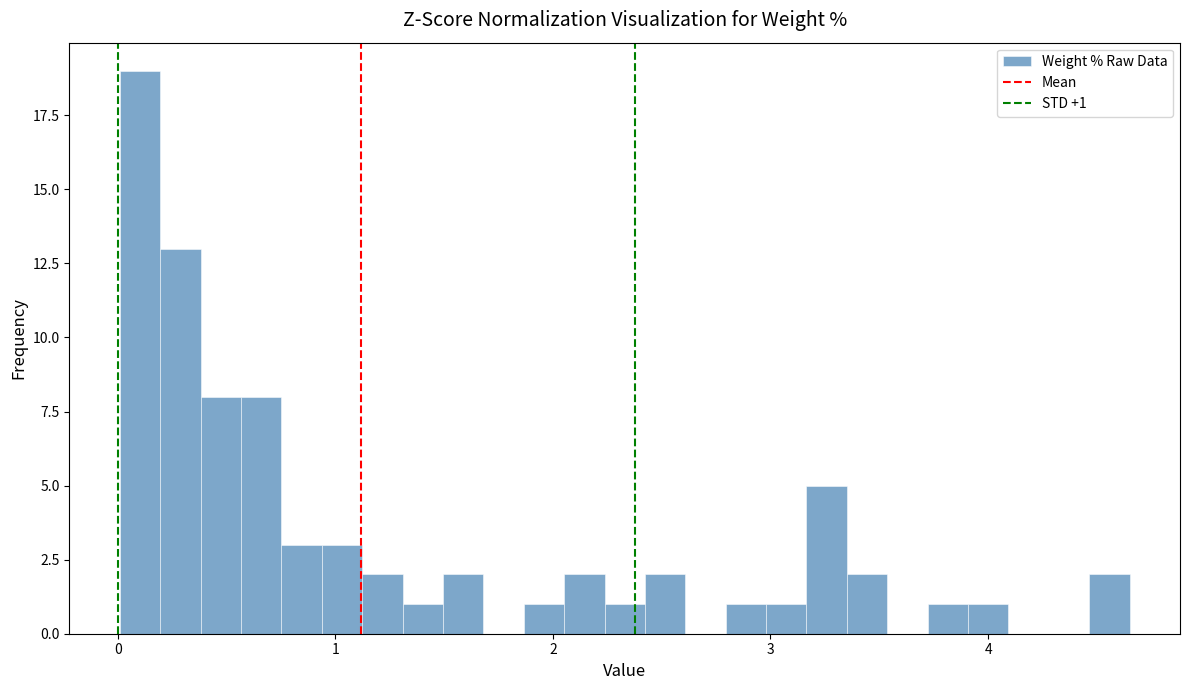

Around what value on the x-axis is the tallest bar? Give the approximate position of its centre, as read against the axis.

0.1